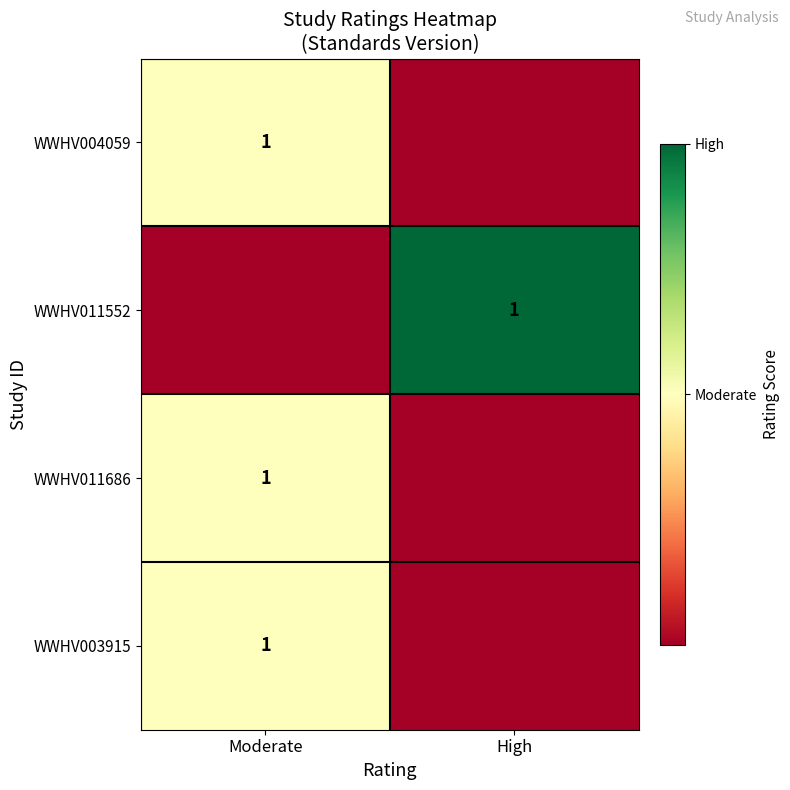

Between High and Moderate, which is larger?

Moderate